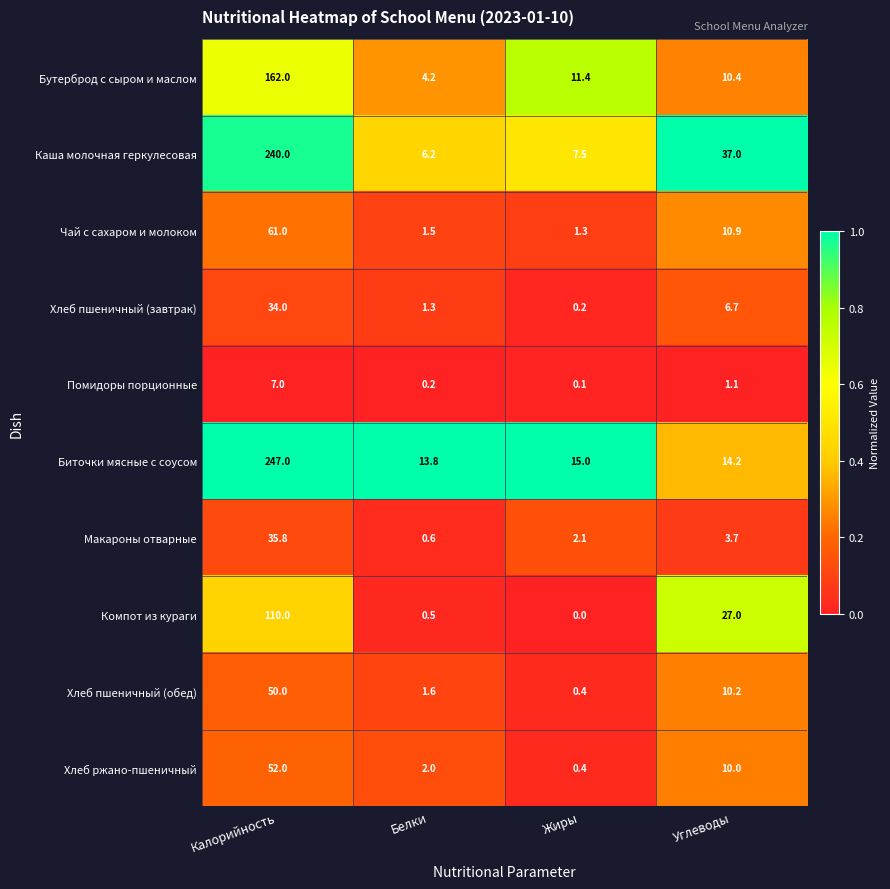

At which category is the sum across all series the highest?

Калорийность